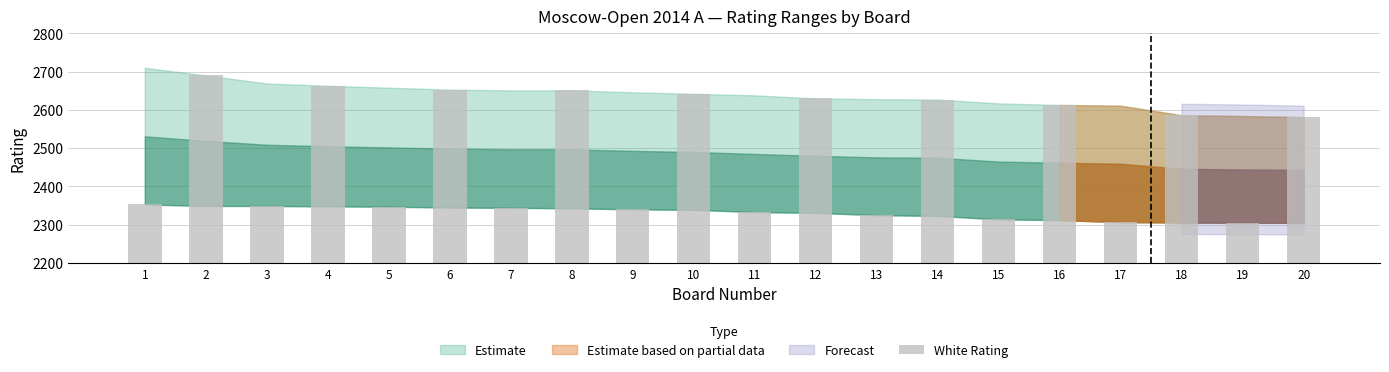

True or false: the data shows 2349 at 3.

True